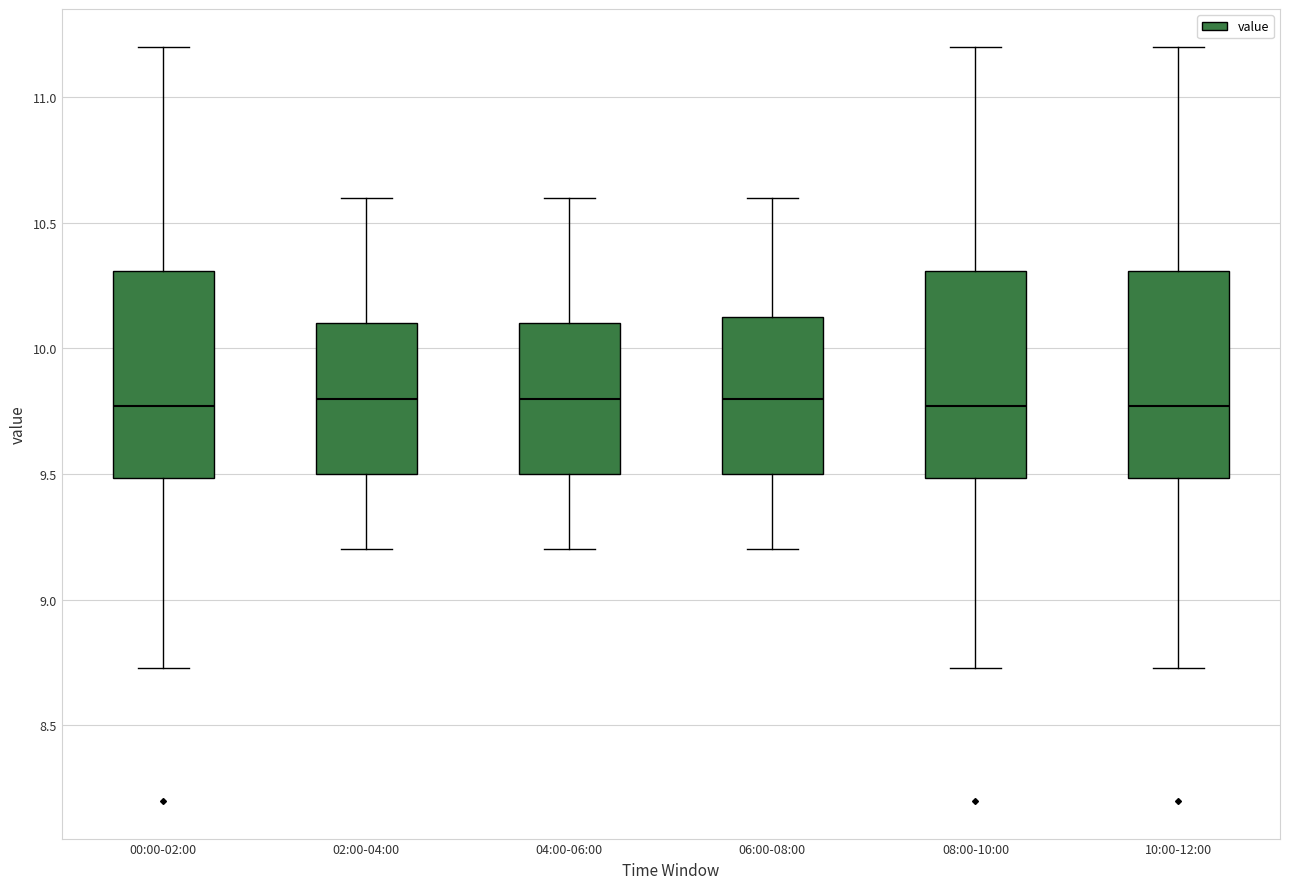

Reading left to right, read every box against the y-axis: the position of its median line, the range the box covers, and the ends of its whiskers. The values are not printed on the chart, so give them approximately, as read against the axis.

00:00-02:00: median 9.75, box 9.50 to 10.30, whiskers 8.75 to 11.20
02:00-04:00: median 9.80, box 9.50 to 10.10, whiskers 9.20 to 10.60
04:00-06:00: median 9.80, box 9.50 to 10.10, whiskers 9.20 to 10.60
06:00-08:00: median 9.80, box 9.50 to 10.15, whiskers 9.20 to 10.60
08:00-10:00: median 9.75, box 9.50 to 10.30, whiskers 8.75 to 11.20
10:00-12:00: median 9.75, box 9.50 to 10.30, whiskers 8.75 to 11.20